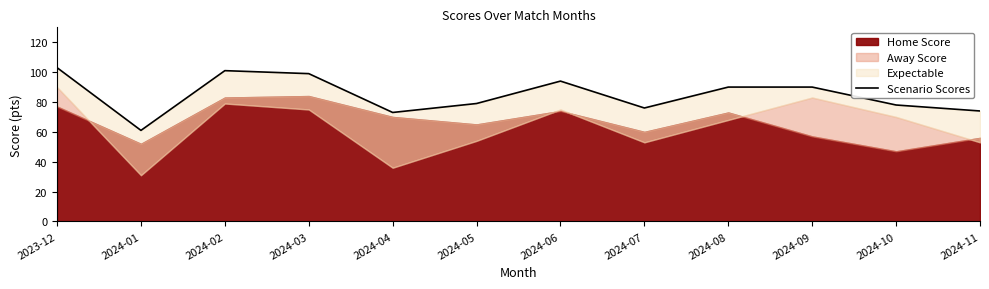

Where is the data nearest to the value 82?

2024-05